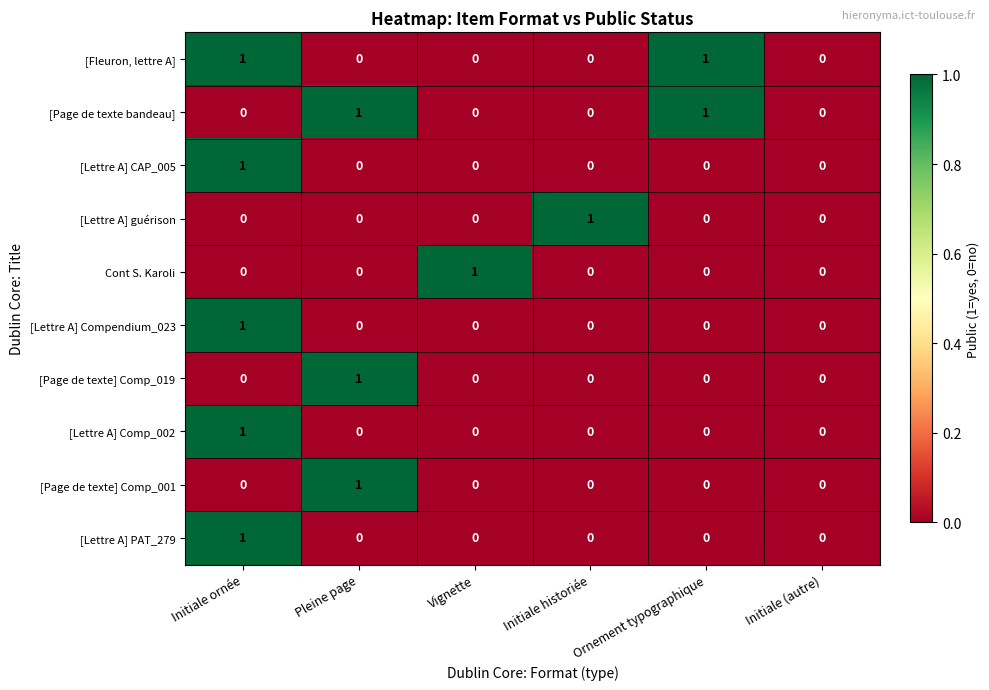

The [Lettre A] guérison series shows 0 at Ornement typographique. True or false?

True